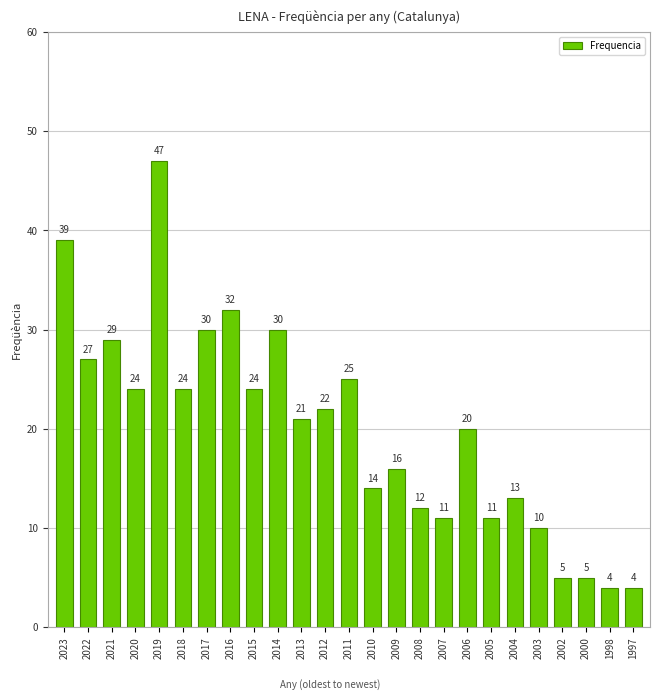

Reading left to right, transcribe all the data shown in this chart.

2023=39	2022=27	2021=29	2020=24	2019=47	2018=24	2017=30	2016=32	2015=24	2014=30	2013=21	2012=22	2011=25	2010=14	2009=16	2008=12	2007=11	2006=20	2005=11	2004=13	2003=10	2002=5	2000=5	1998=4	1997=4